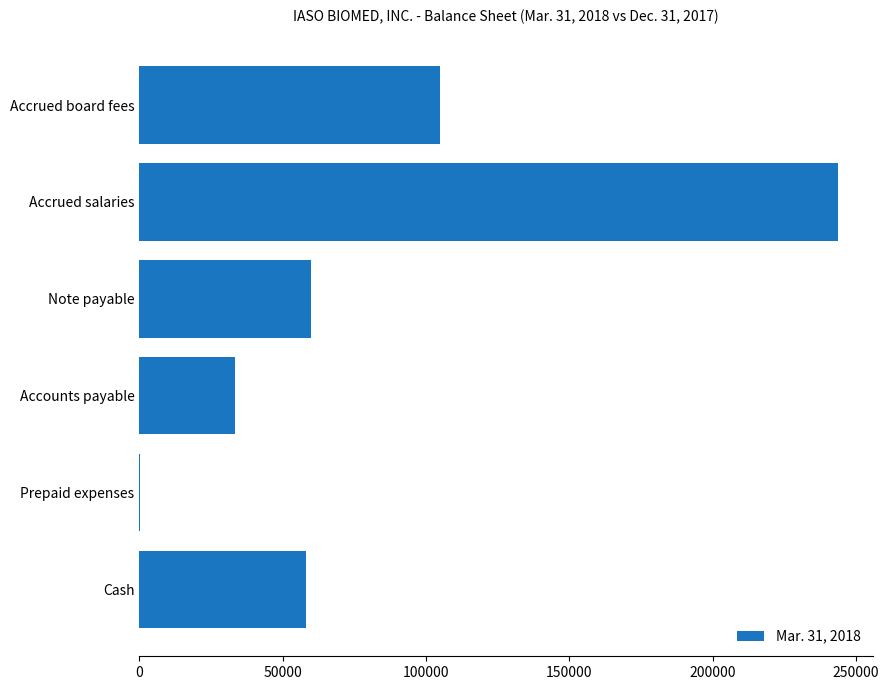

How many data points does each series have?

6